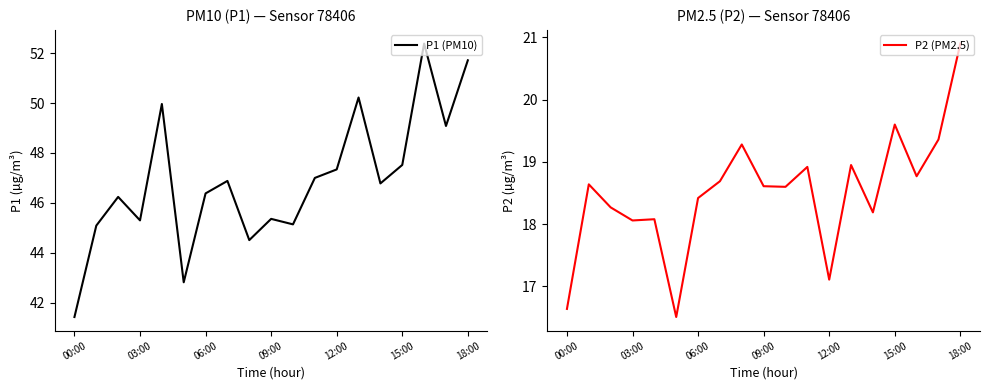

Rank the series by their maximum value, from lowest to highest.

P2 (PM2.5), P1 (PM10)